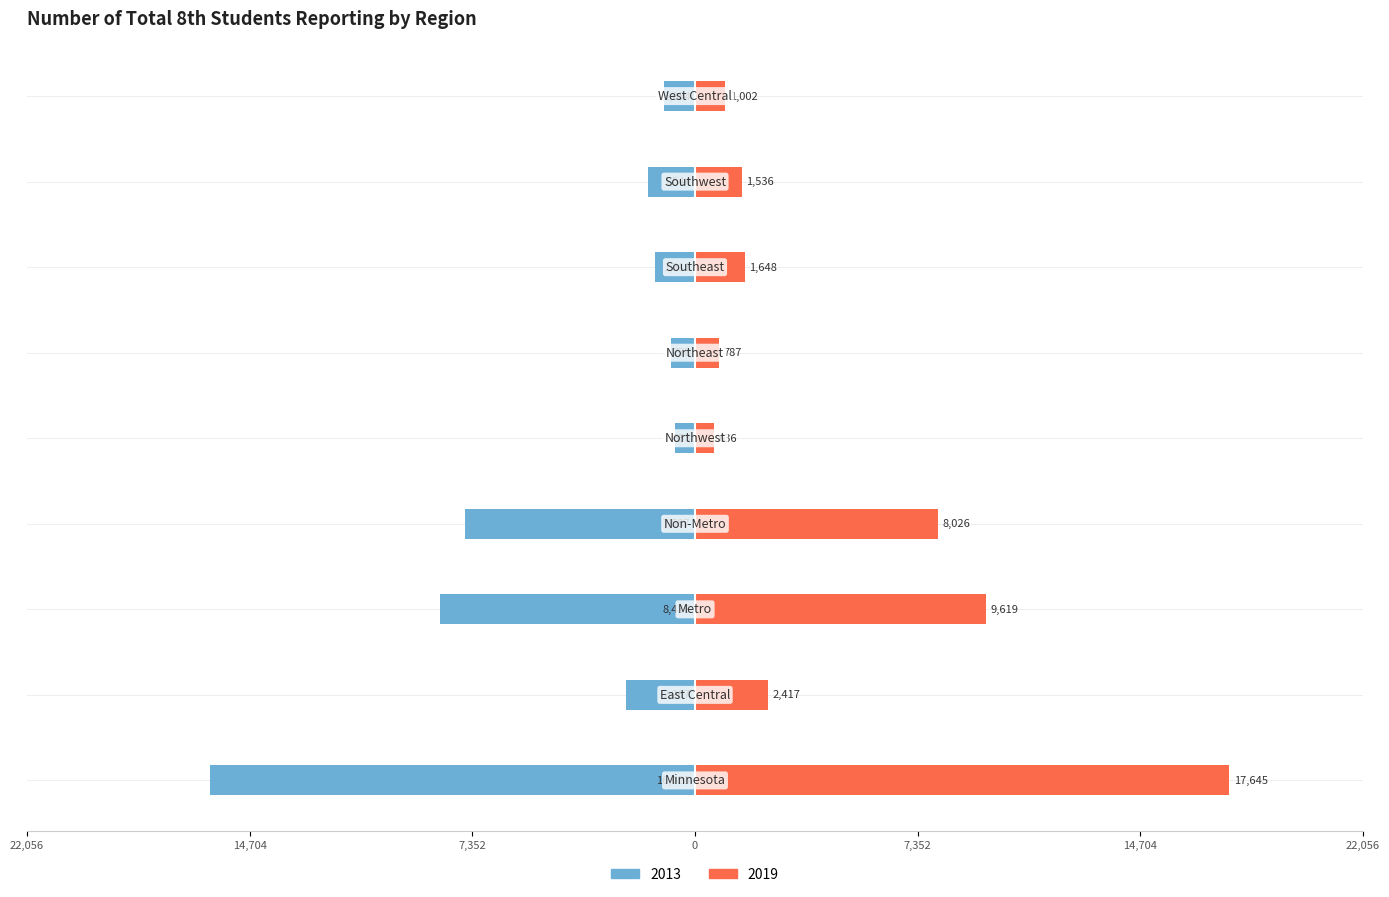

How many values in the 2013 series exceed -1544?

4